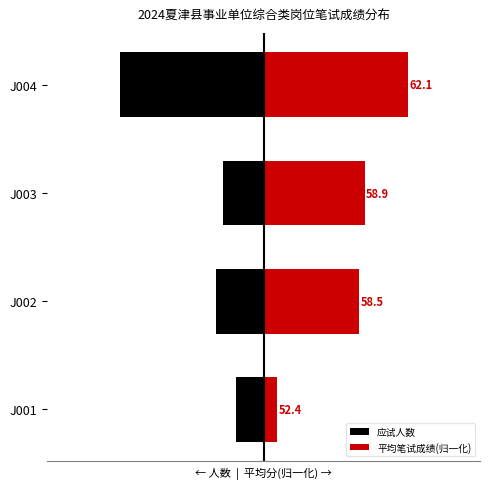

True or false: 应试人数 has a value of -4.0 at J001.

True